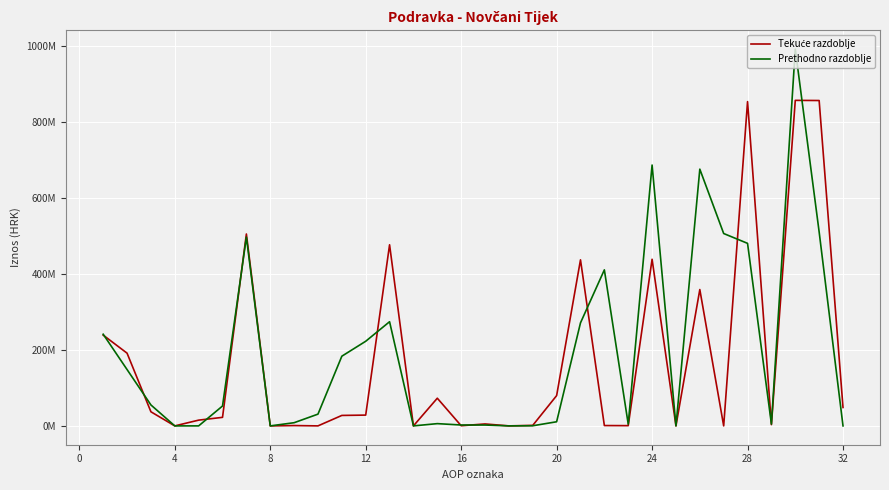

Does the chart have visible grid lines?

Yes